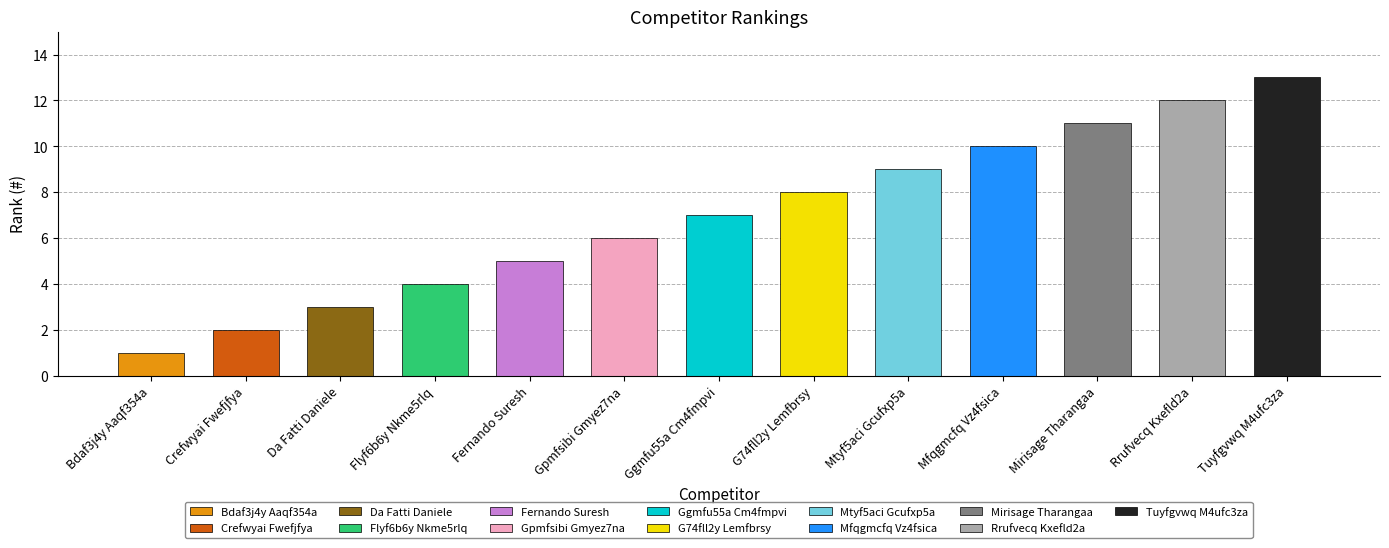

Reading left to right, transcribe all the data shown in this chart.

1	2	3	4	5	6	7	8	9	10	11	12	13